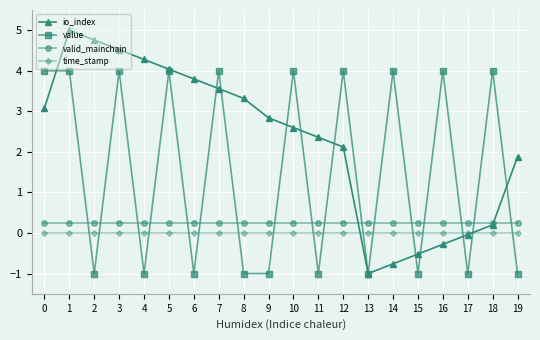

True or false: time_stamp and valid_mainchain cross at least once.

False